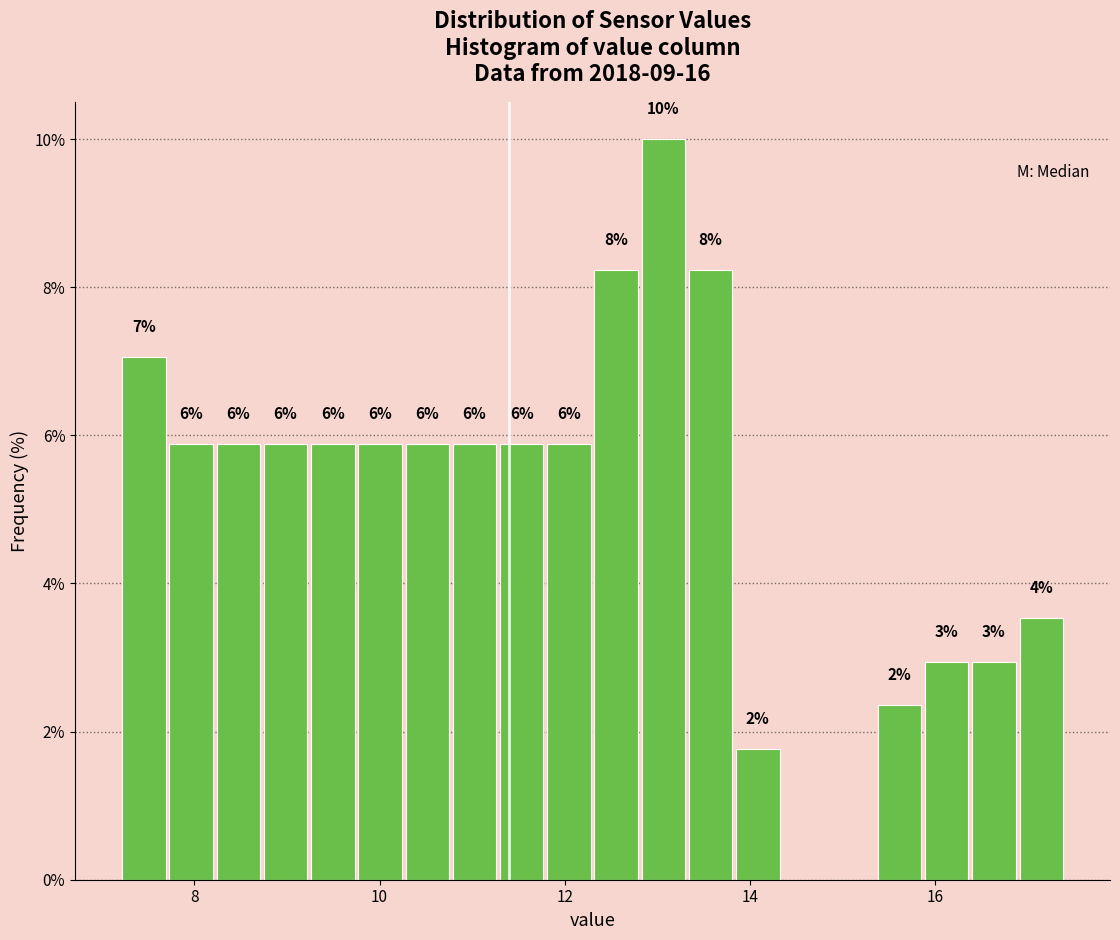

Read against the x-axis, roughly where is the centre of the tallest bar?

13.0